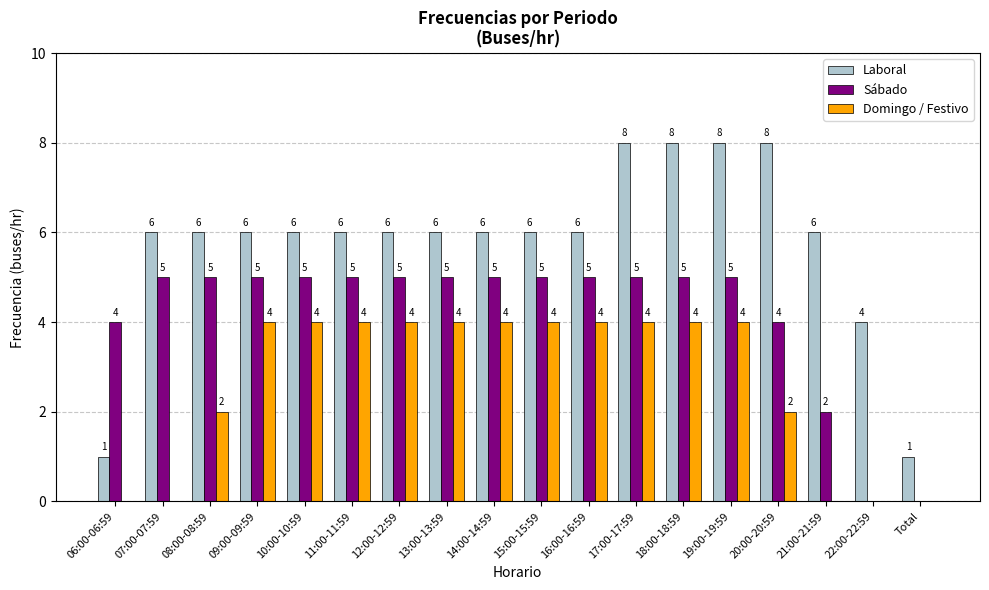

What is the maximum value shown in the chart?

8